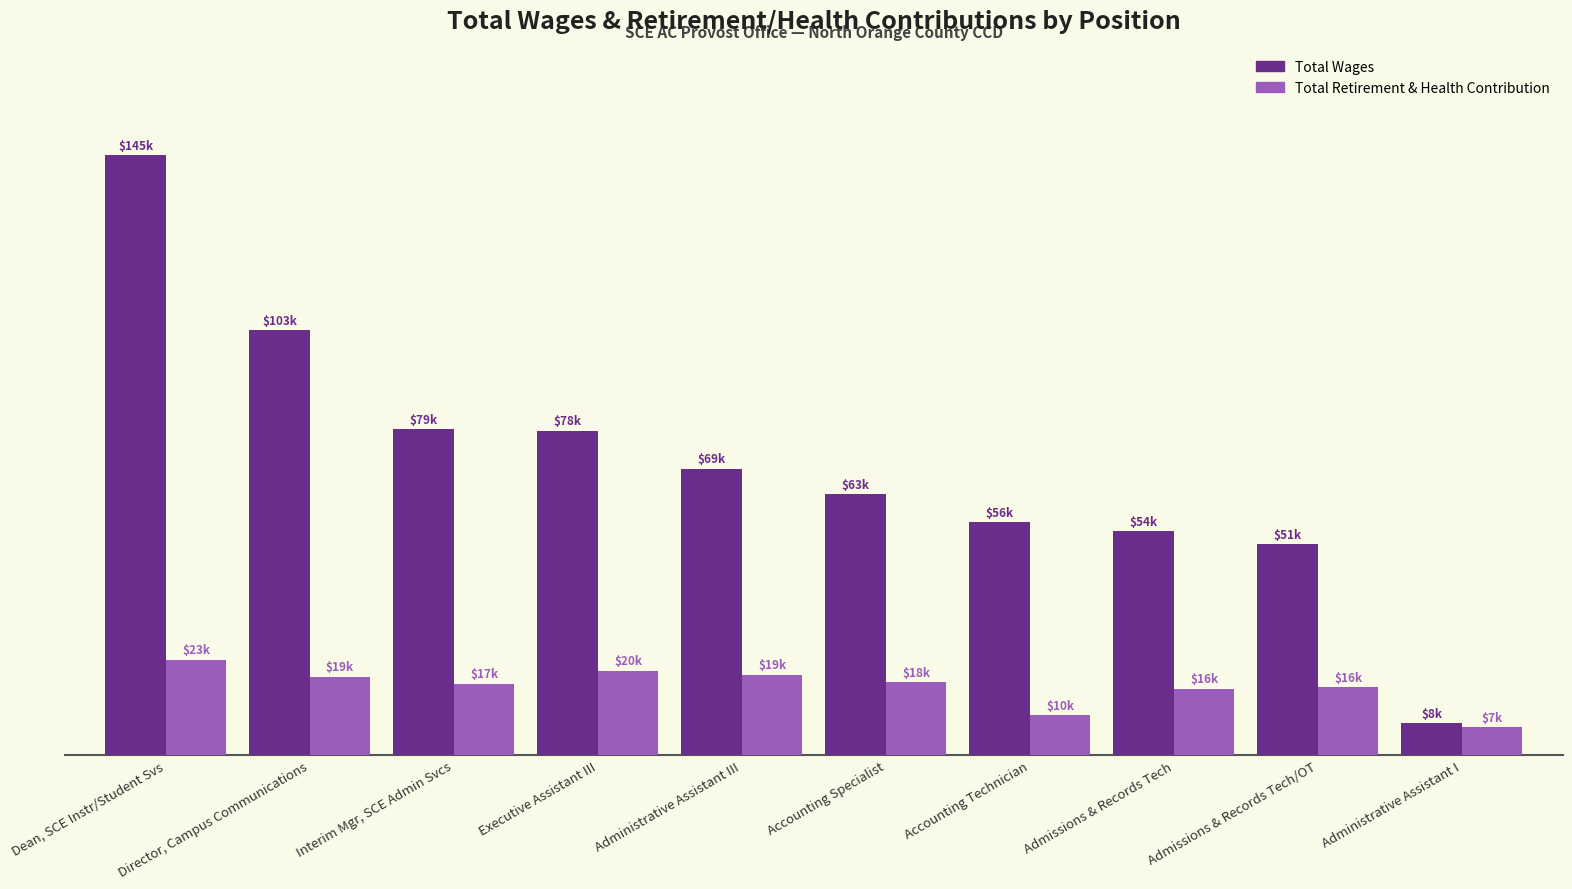

What is the total value across all series at Director, Campus Communications?

121460